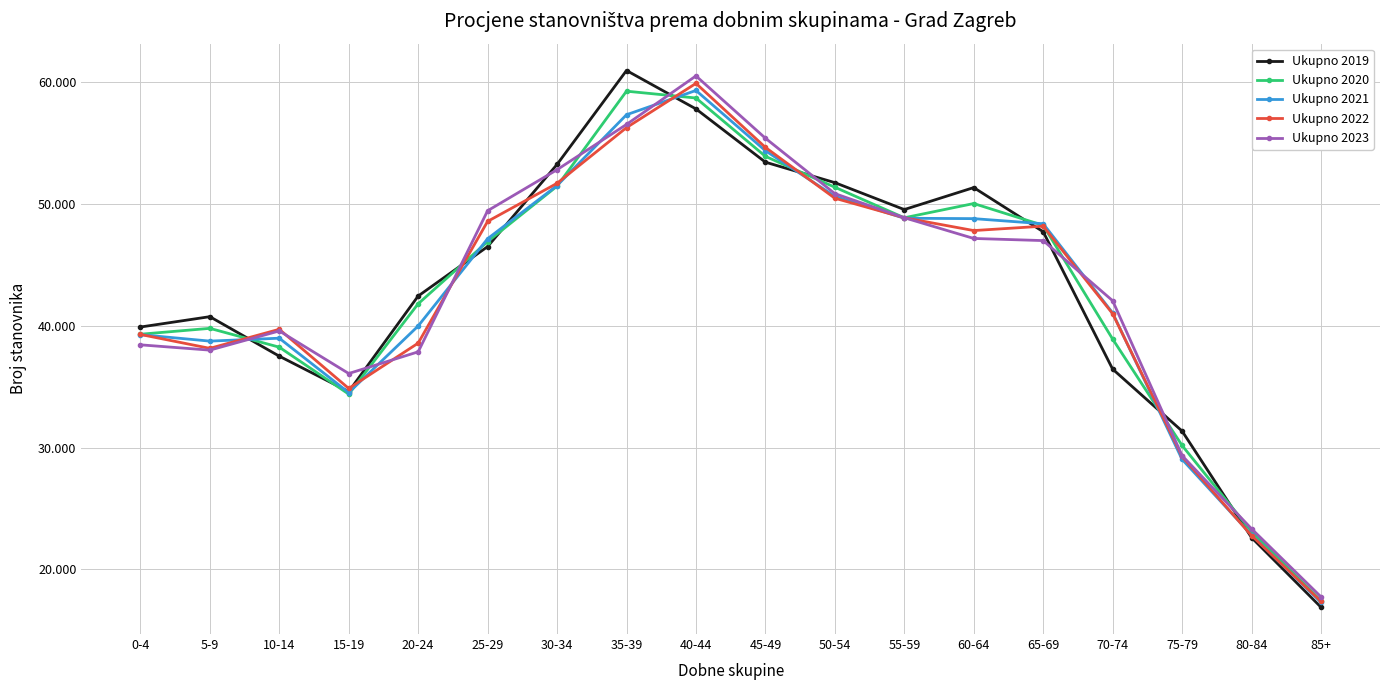

What is the greatest value displayed?

60962